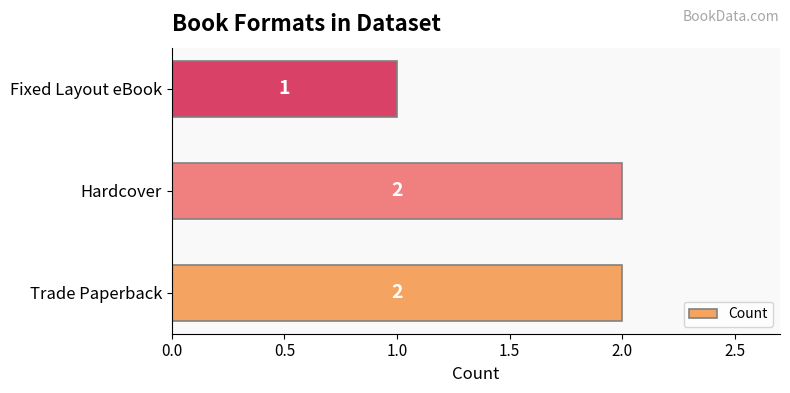

What is the smallest value displayed?

1